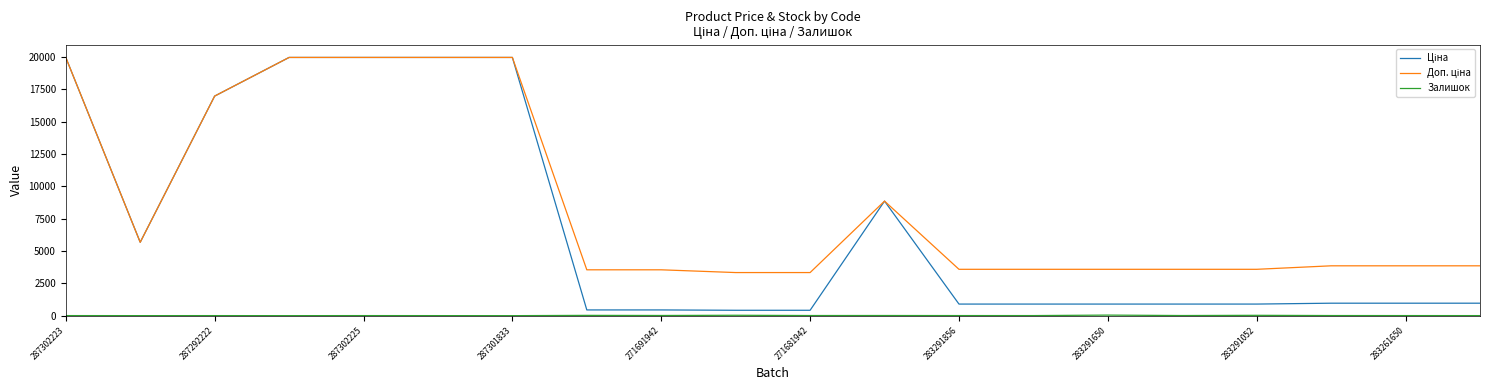

At how many categories does at least one series exceed 4850?

8